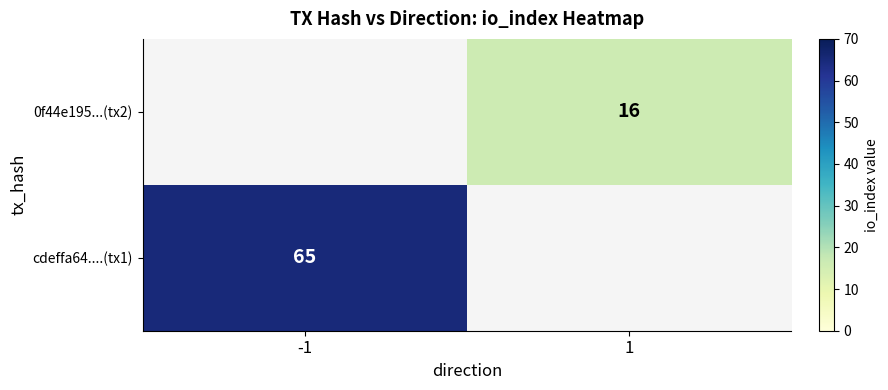

True or false: cdeffa64....(tx1) has a value of 89 at -1.

False